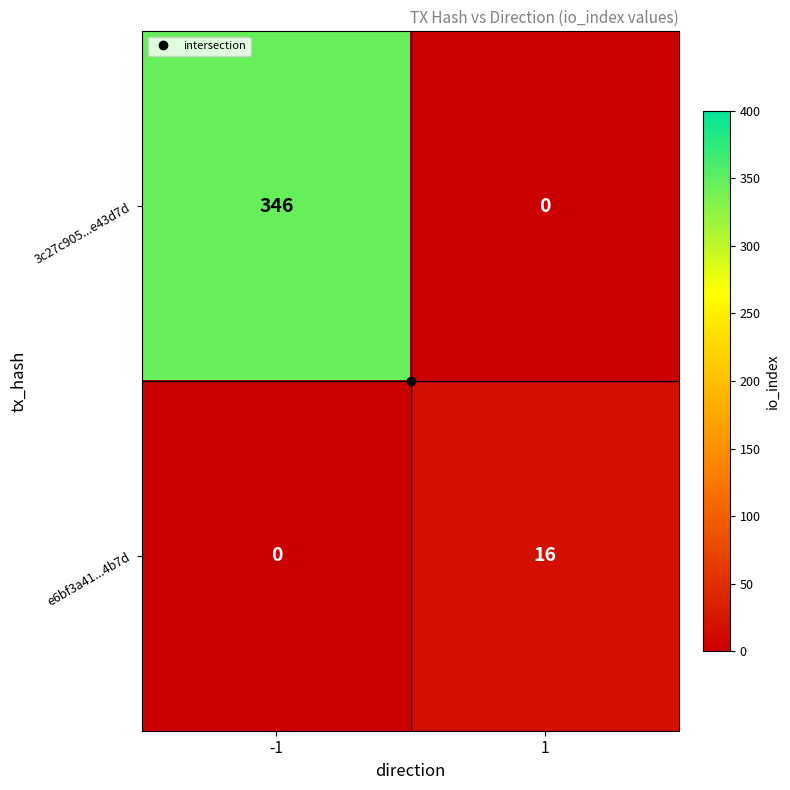

How many values in e6bf3a41...4b7d are above zero?

1